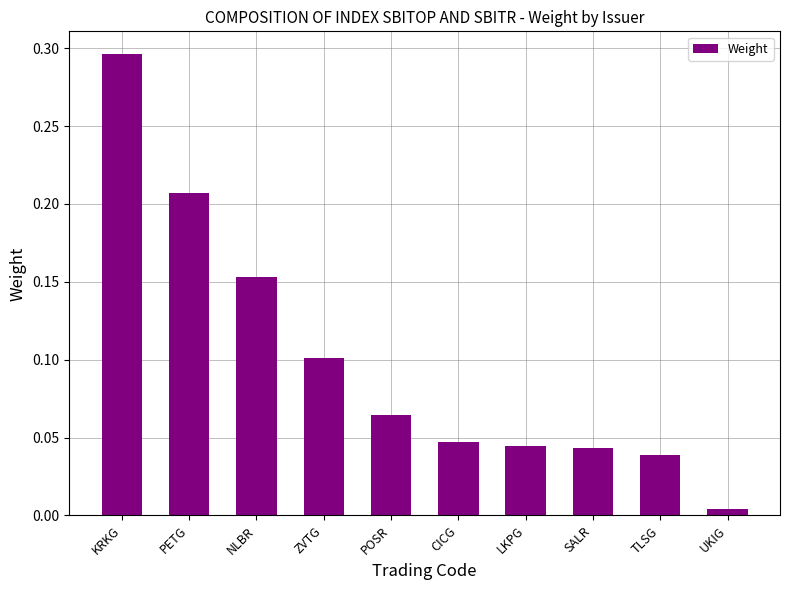

What is the label of the 8th bar from the right?

NLBR